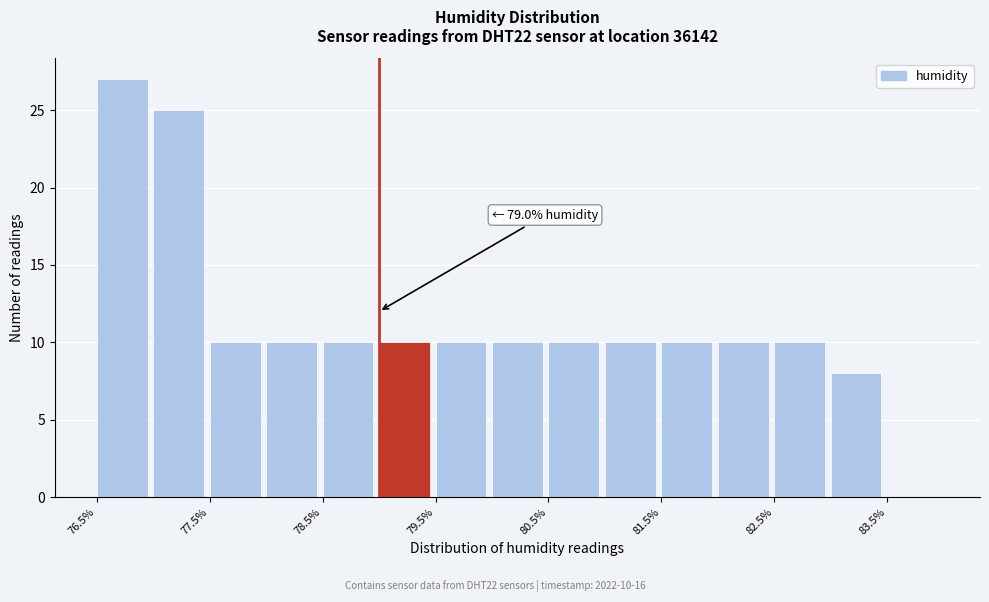

Which range on the x-axis has the tallest bar?

76.5 to 77.0